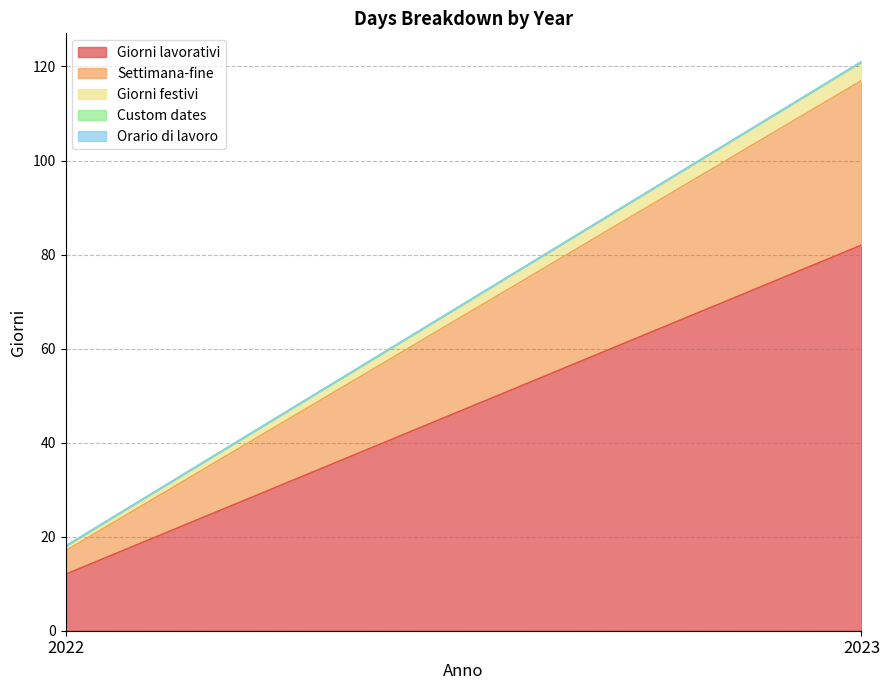

Rank the series by their maximum value, from highest to lowest.

Giorni lavorativi, Settimana-fine, Giorni festivi, Custom dates, Orario di lavoro